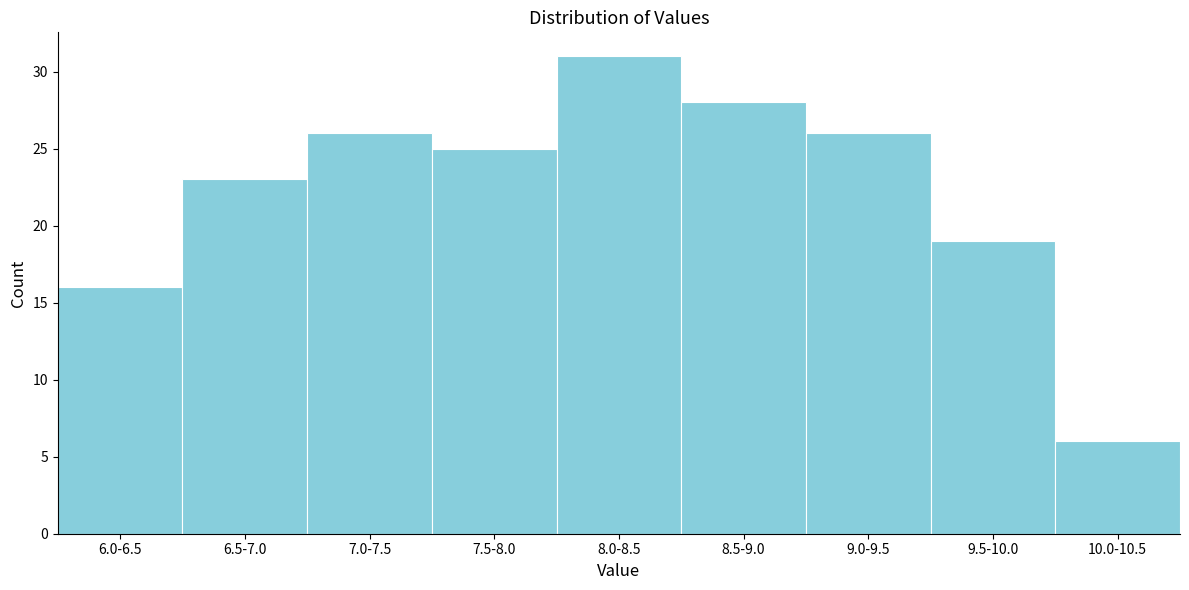

Reading left to right, list all the values displayed in this chart.

16	23	26	25	31	28	26	19	6